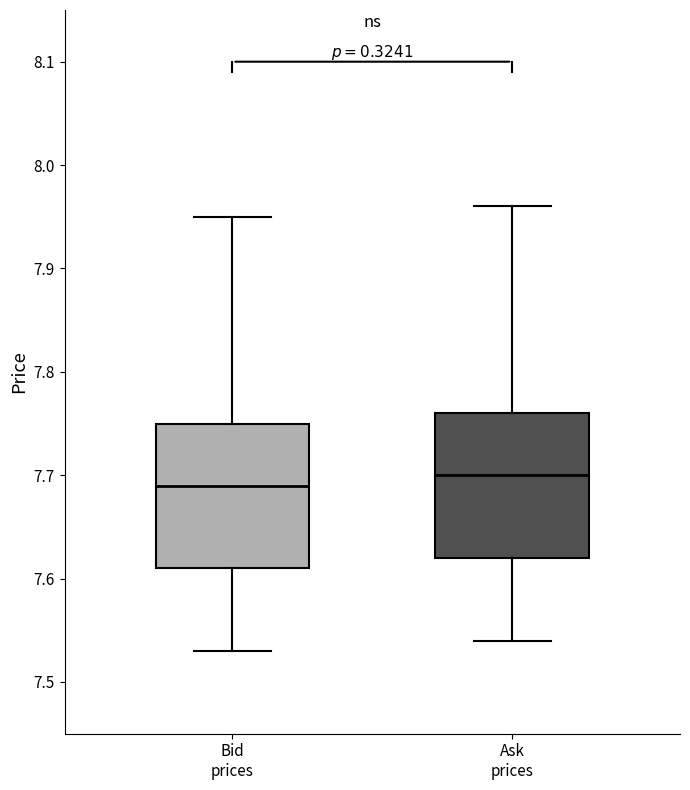

Reading left to right, read every box against the y-axis: the position of its median line, the range the box covers, and the ends of its whiskers. The values are not printed on the chart, so give them approximately, as read against the axis.

Bid prices: median 7.69, box 7.61 to 7.75, whiskers 7.53 to 7.95
Ask prices: median 7.70, box 7.62 to 7.76, whiskers 7.54 to 7.96